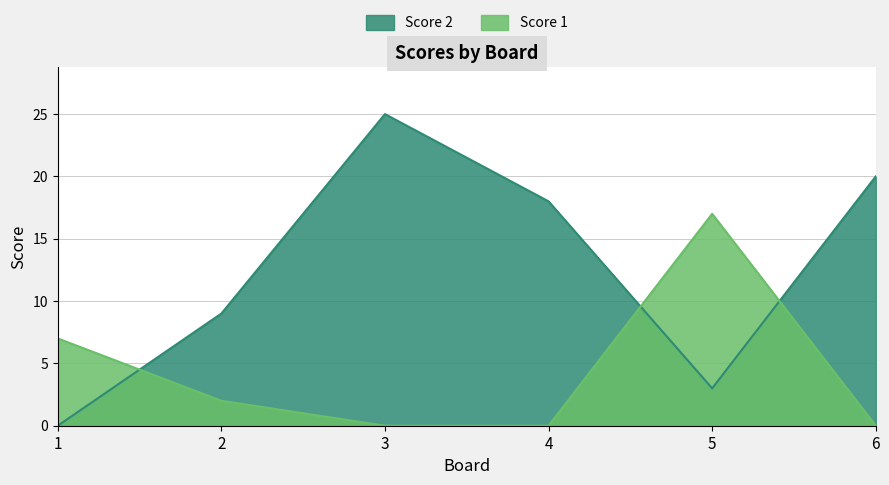

Where is the first local maximum for Score 1?

5